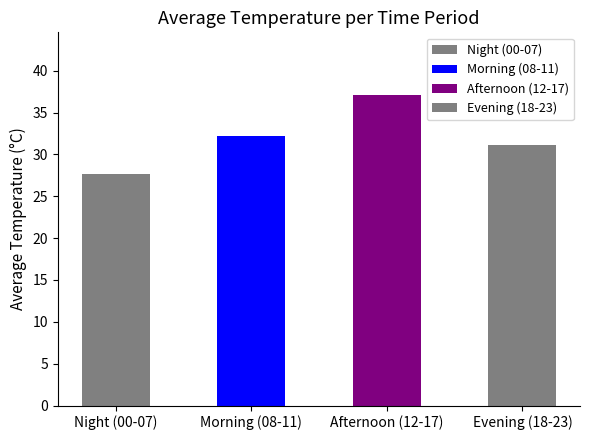

Between 03:00 and 10:00, which is larger?

10:00